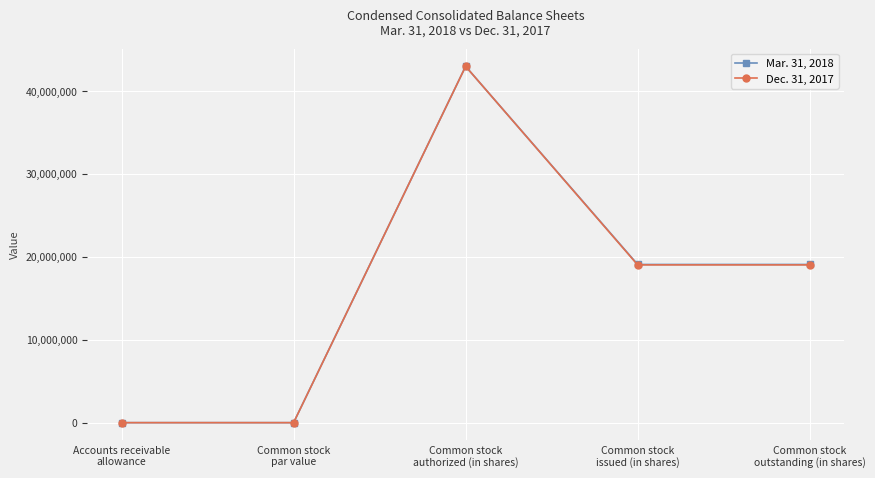

What position from the left is Common stock
authorized (in shares)?

3